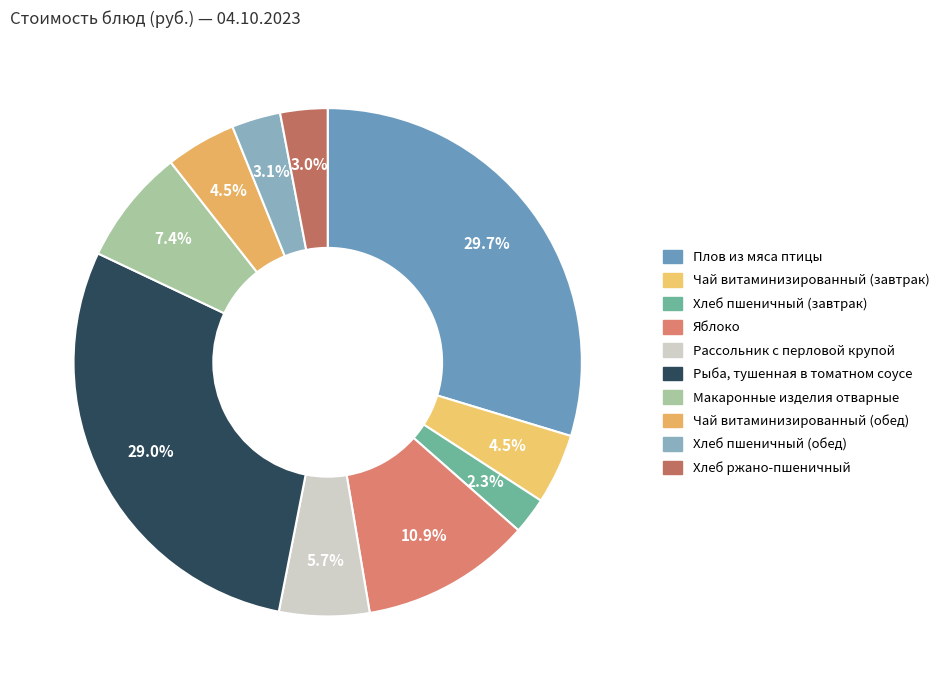

Count the number of slices in the pie.

10